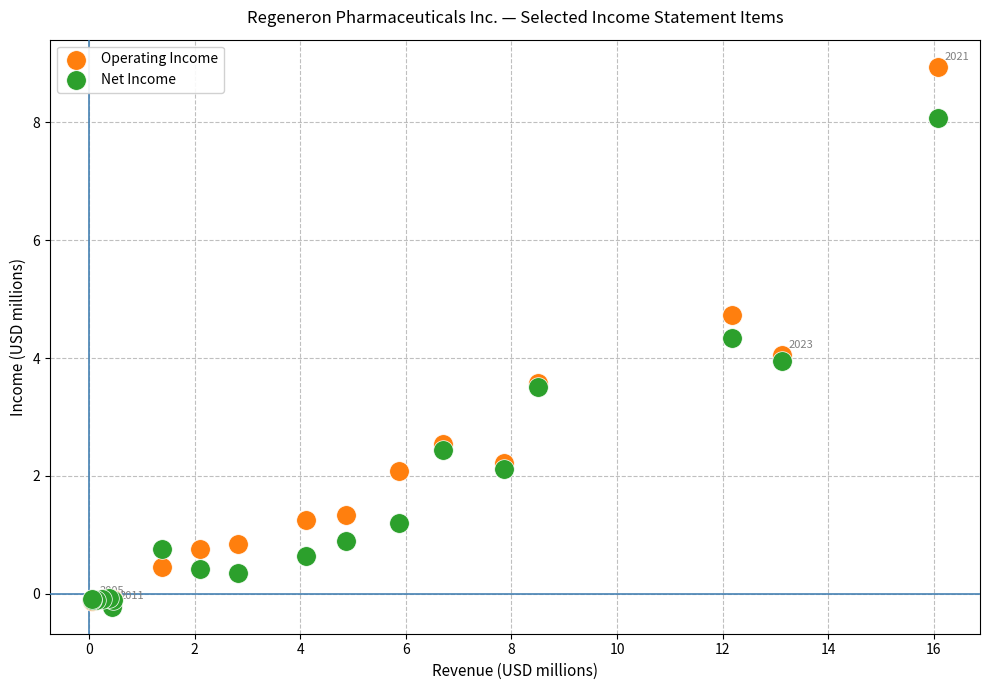

What are all the series names shown in the legend?

Operating Income, Net Income